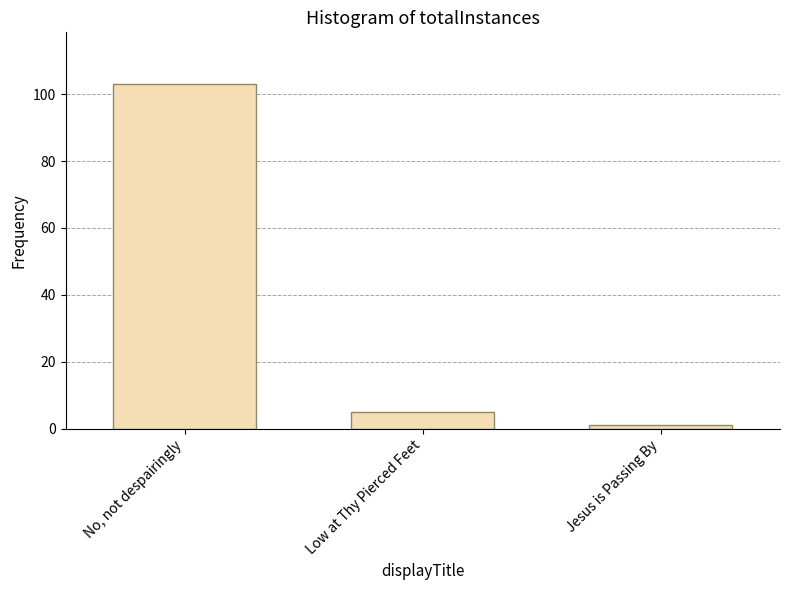

What is the ratio of the value at Jesus is Passing By to the value at Low at Thy Pierced Feet?

0.2